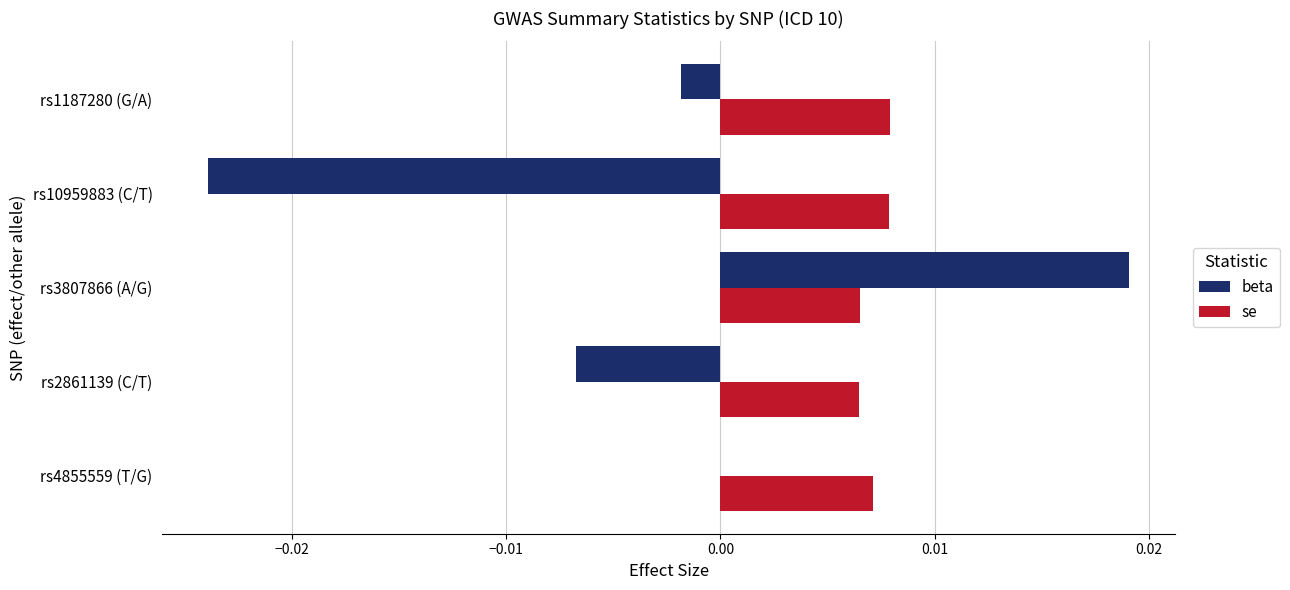

Is it true that beta equals 0.0 at rs3807866 (A/G)?

True